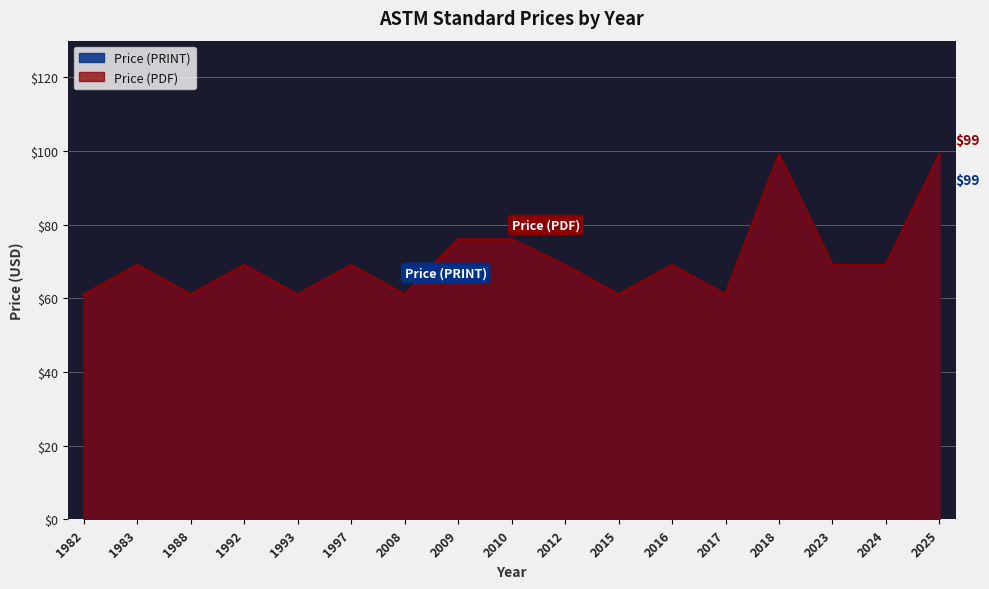

What is the sum of all Price (PRINT) values?

1199